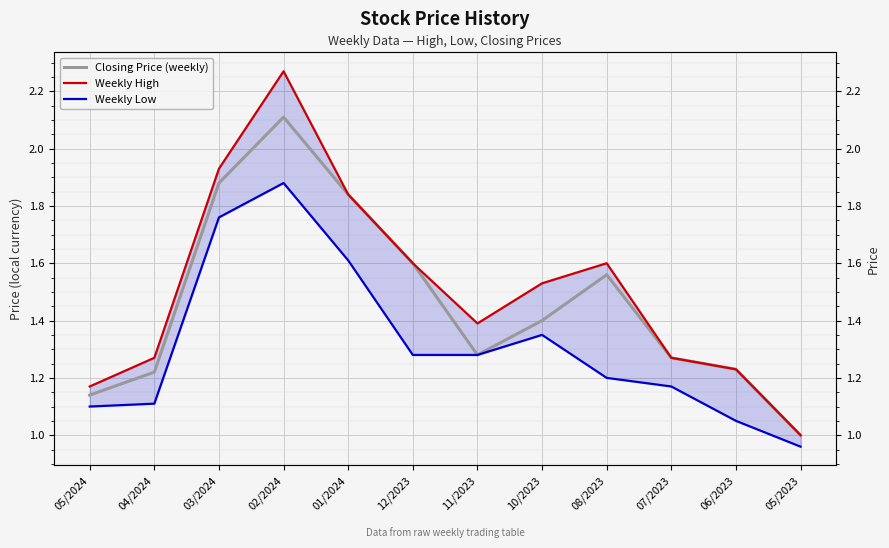

What is the sum of all Weekly Low values?

15.8